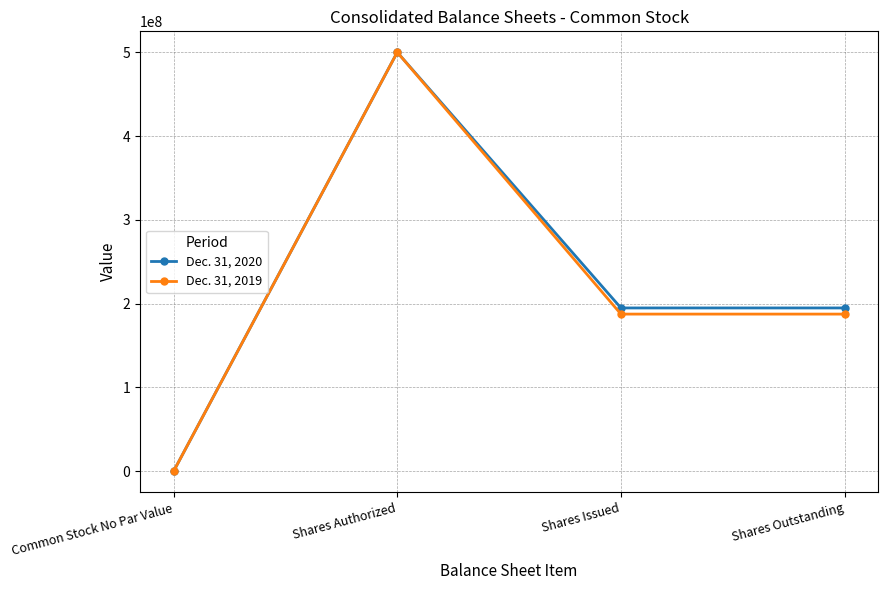

What is the highest value of the Dec. 31, 2019 series?

500000000